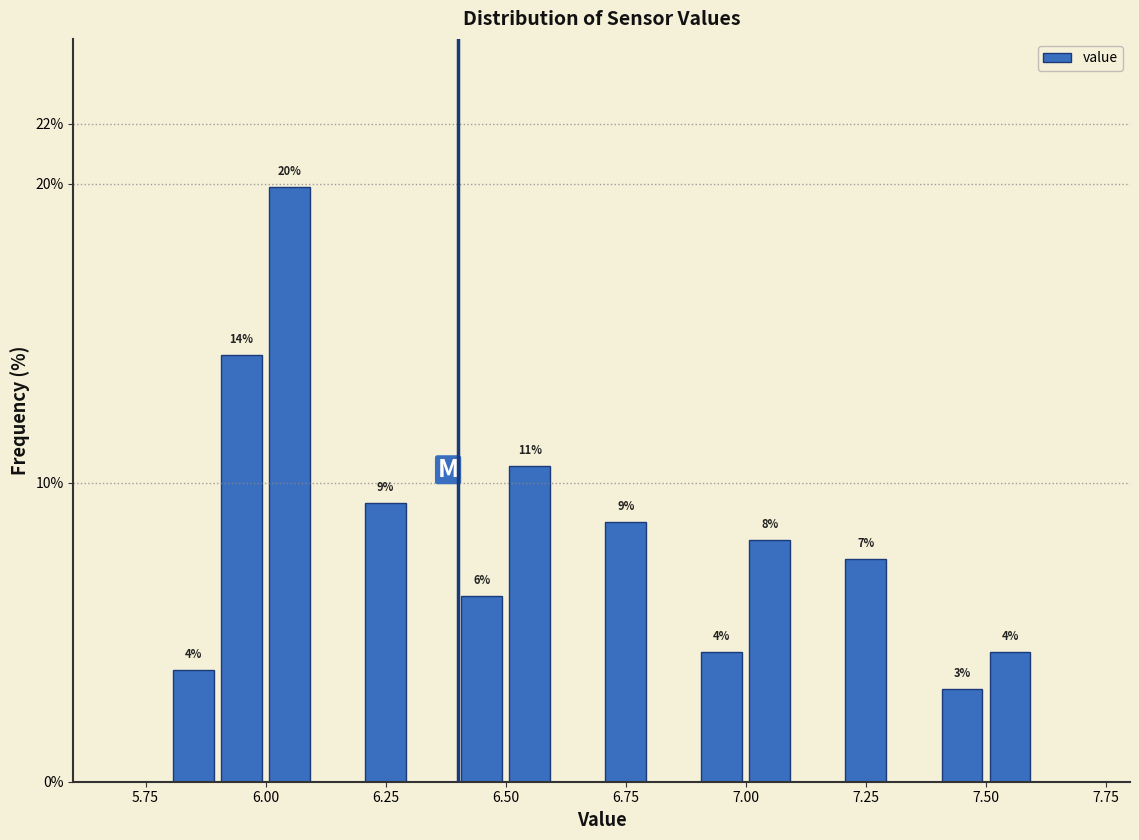

Around what value on the x-axis is the tallest bar? Give the approximate position of its centre, as read against the axis.

6.05